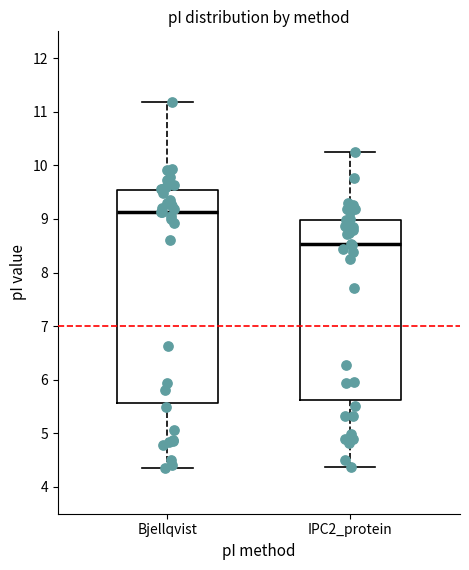

Which box's median line is the lowest?

IPC2_protein